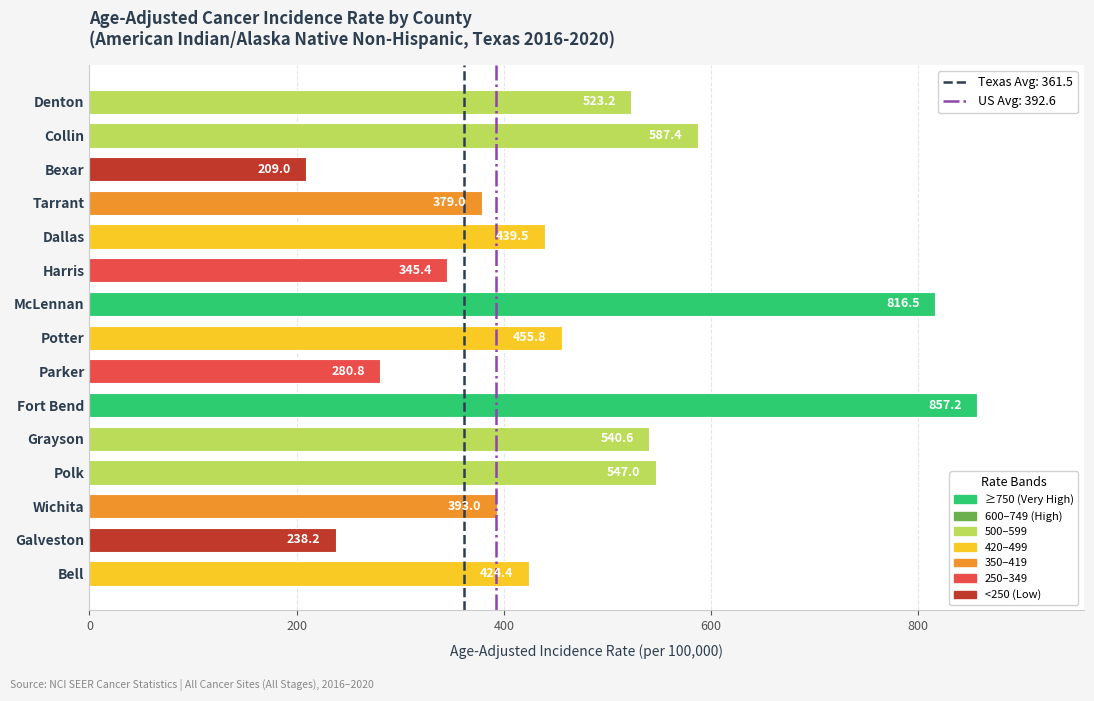

Which has a higher value, Collin or Grayson?

Collin